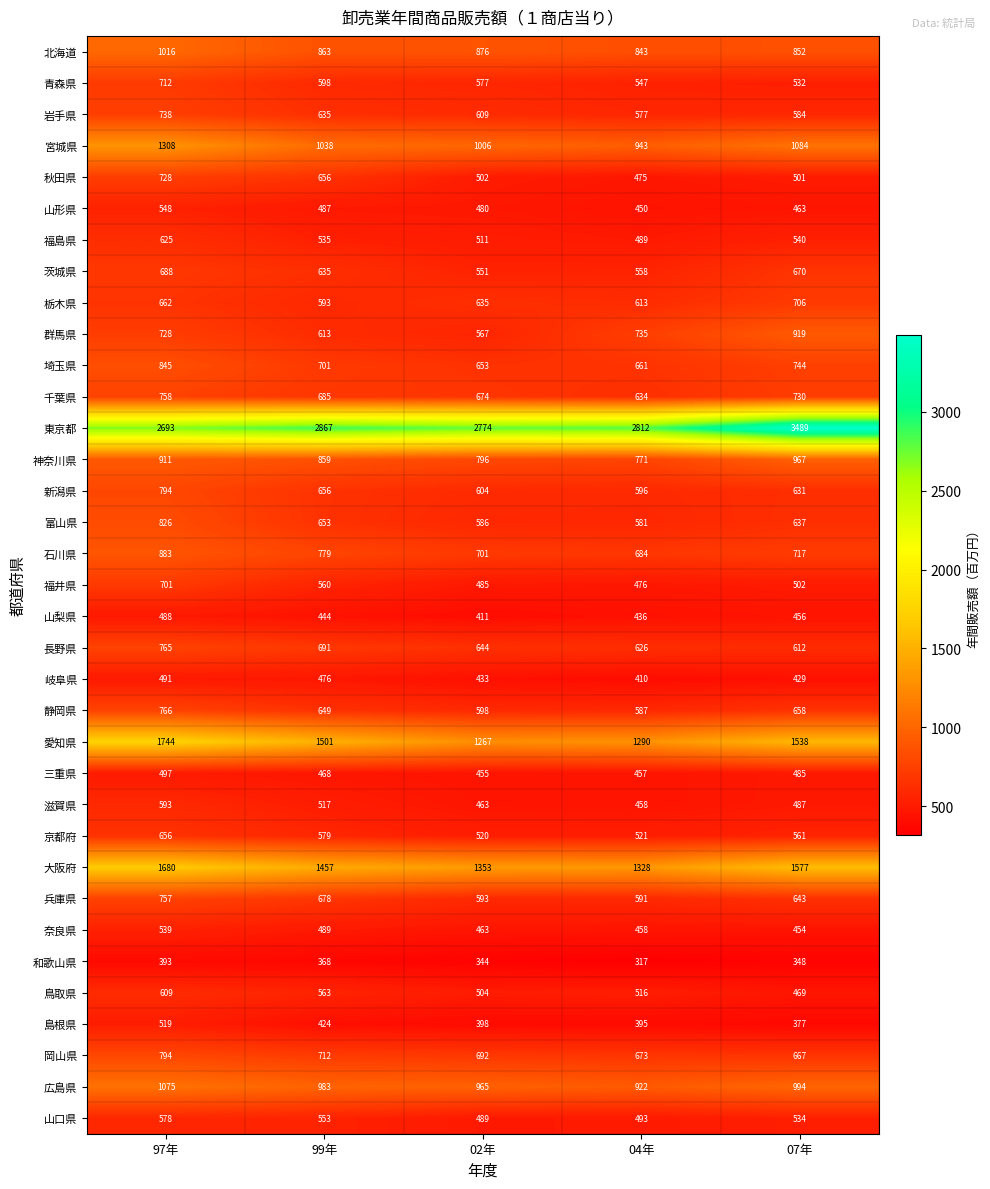

The value of 秋田県 at 02年 is 689. True or false?

False